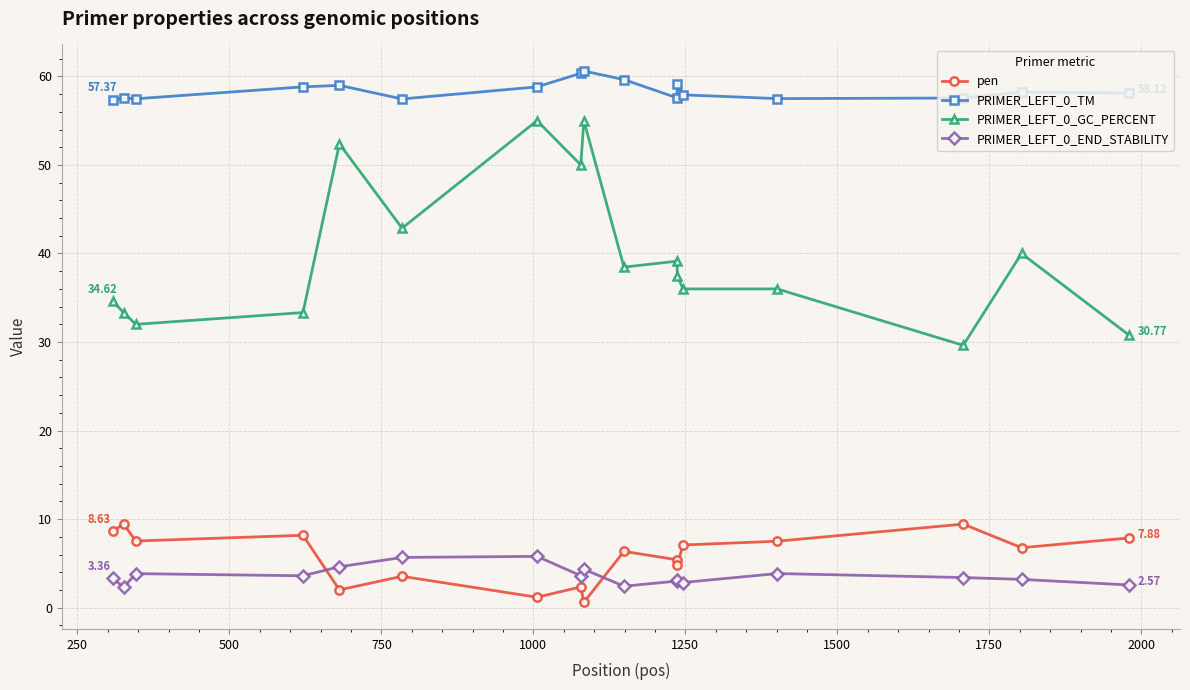

True or false: PRIMER_LEFT_0_TM has more than 1 interior local peaks.

True